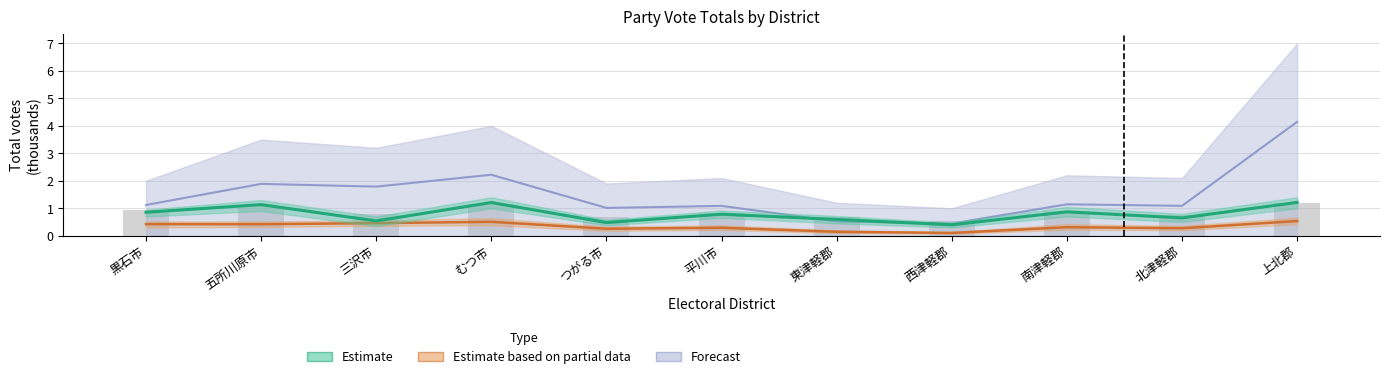

What is the sum of all Estimate based on partial data values?

3.7